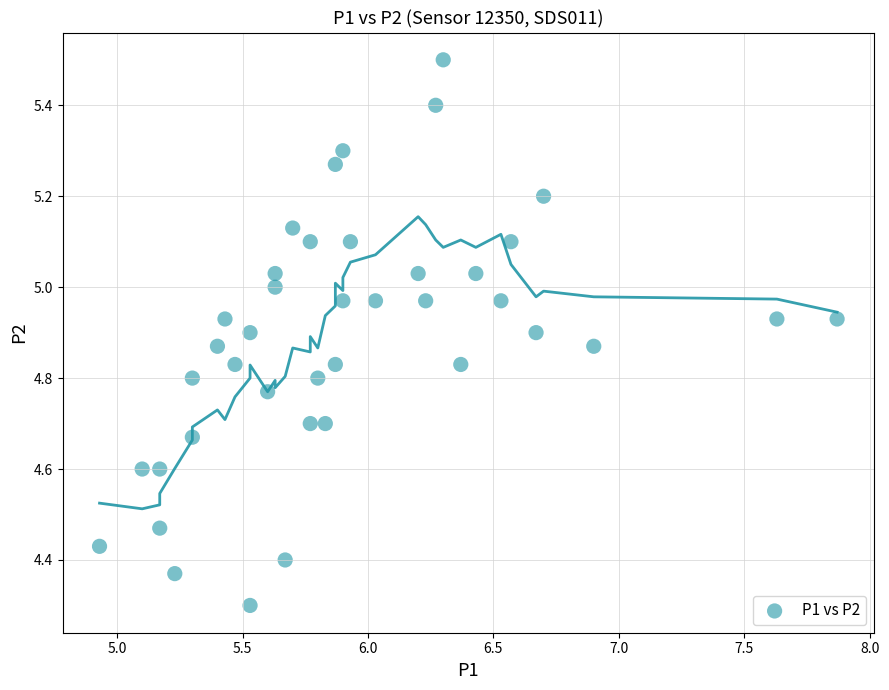

What Y value in the scatter plot is closest to 4?

4.3